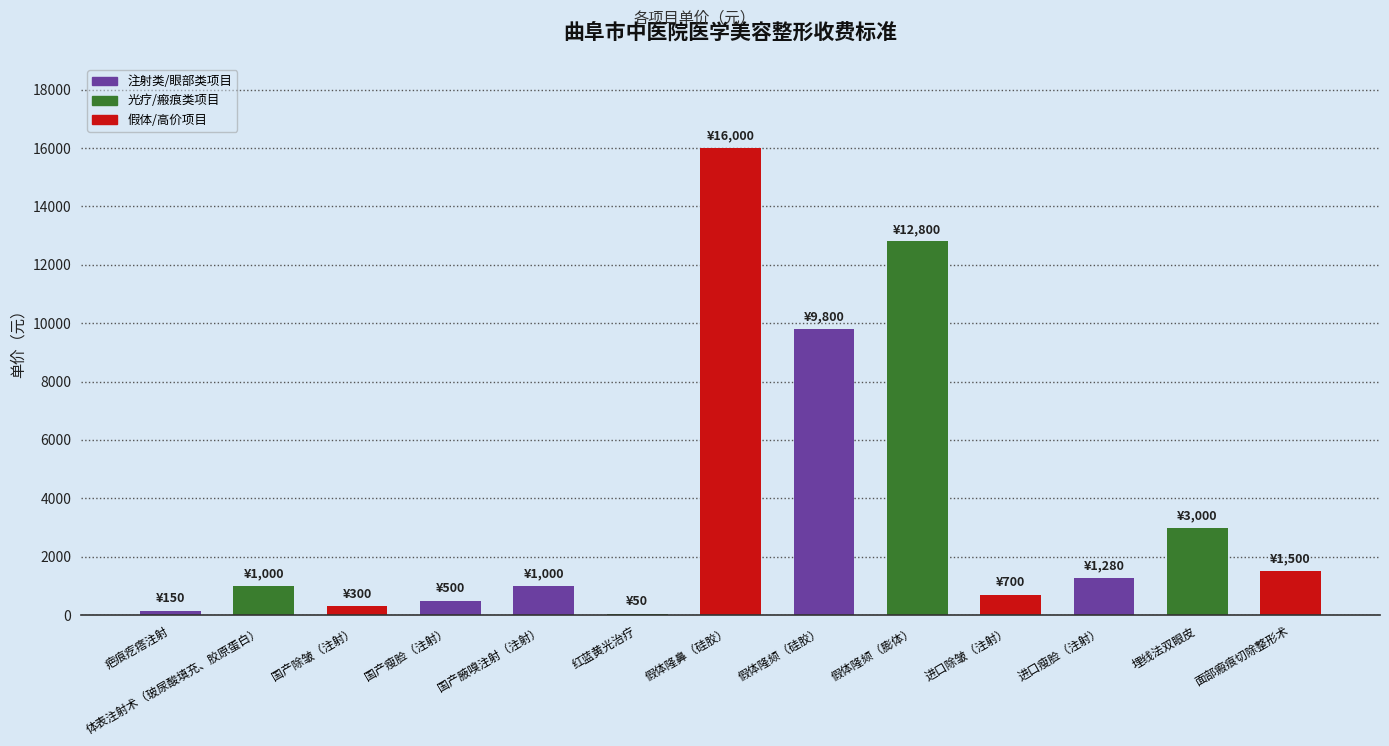

Does the chart contain stacked bars?

No